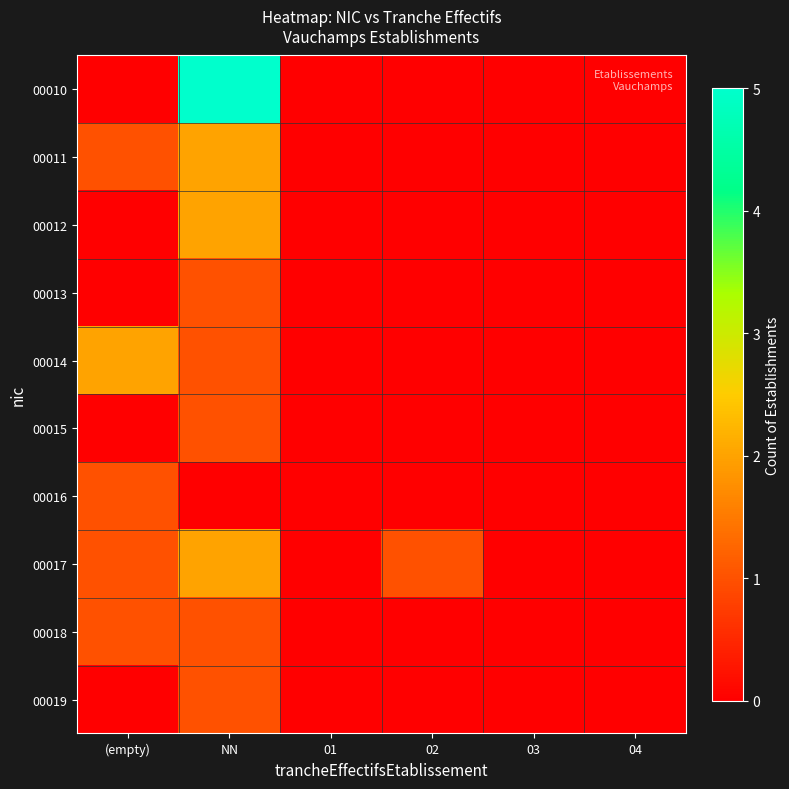

Which category has the highest value across all series?

NN